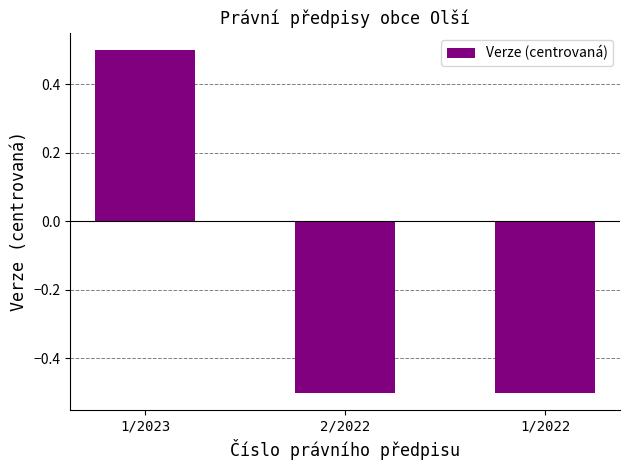

What is the label of the 2nd bar from the left?

2/2022